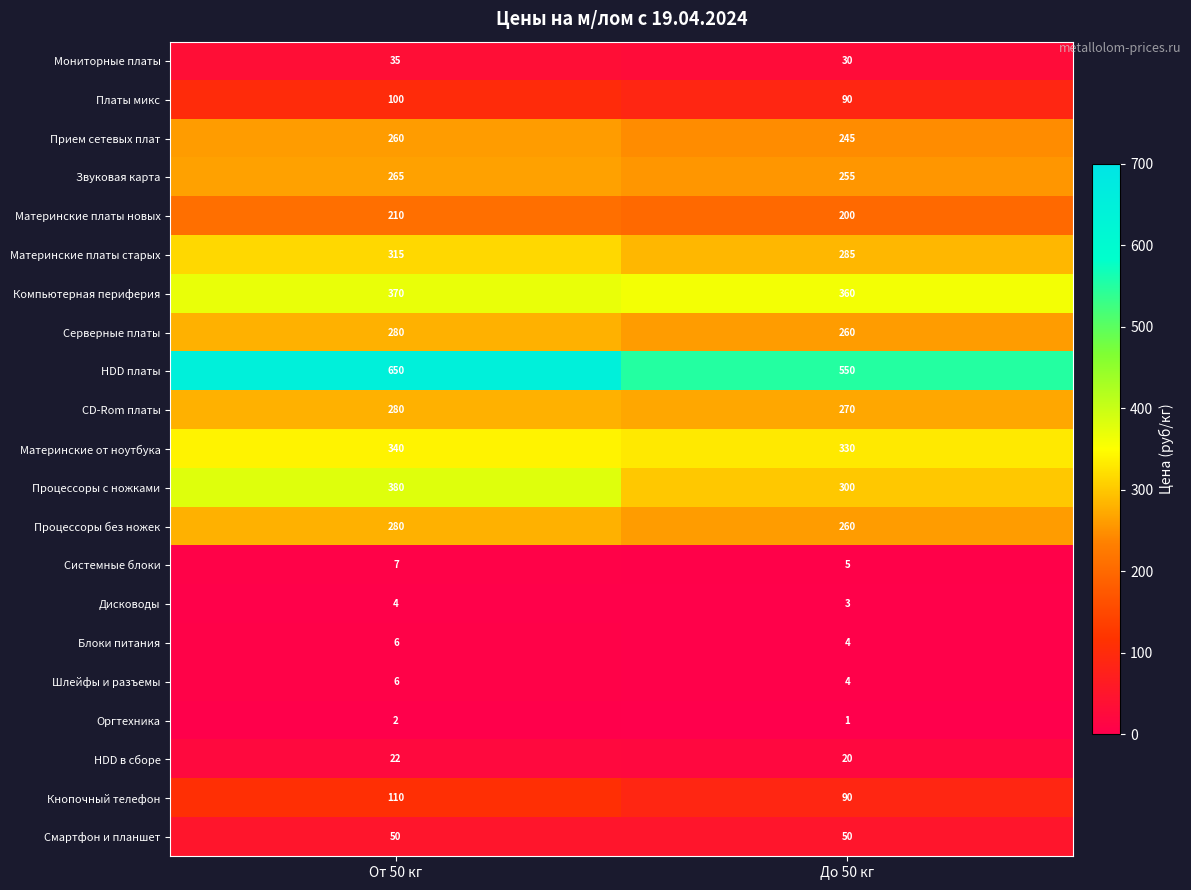

What is the smallest value displayed?

1